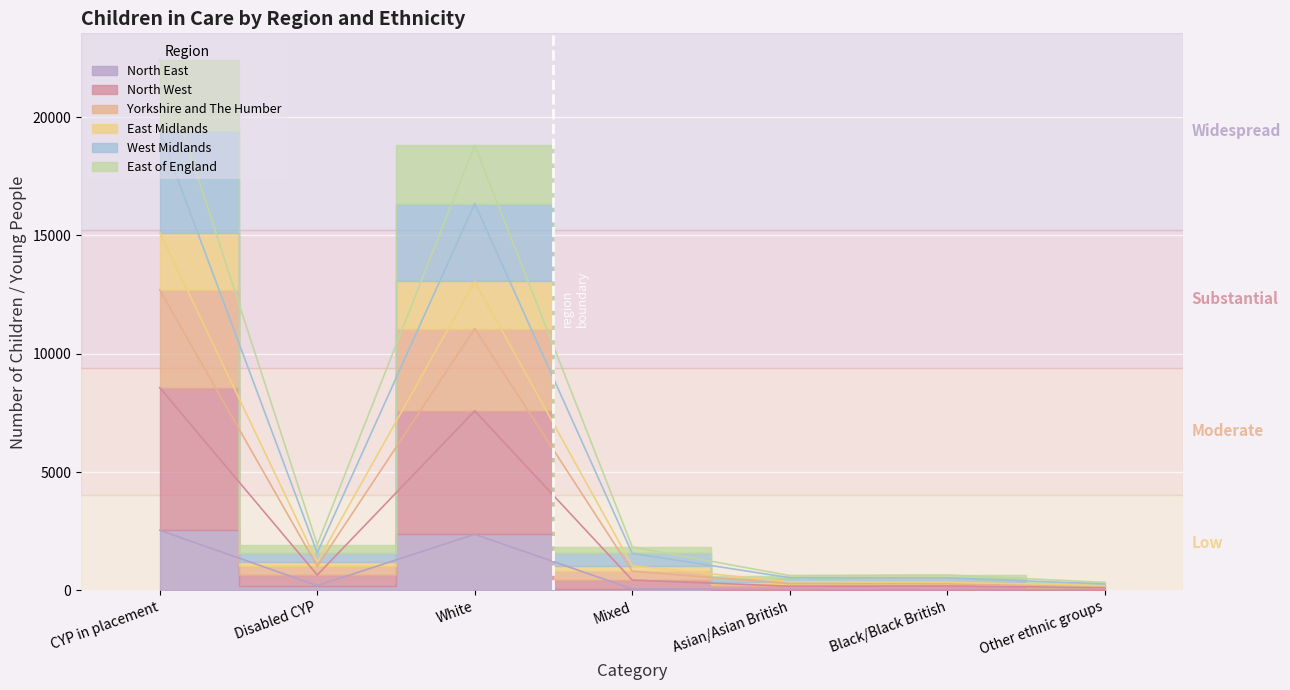

Is the value of West Midlands at White greater than the value of North East at Black/Black British?

Yes